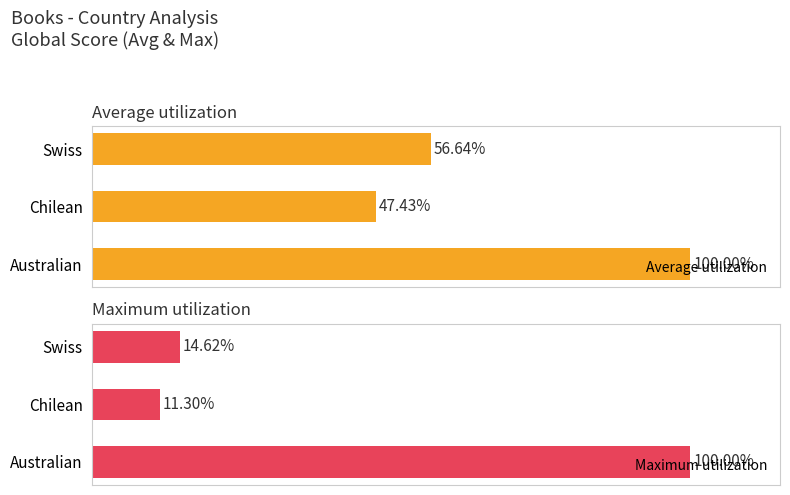

How many distinct data groups are displayed?

2